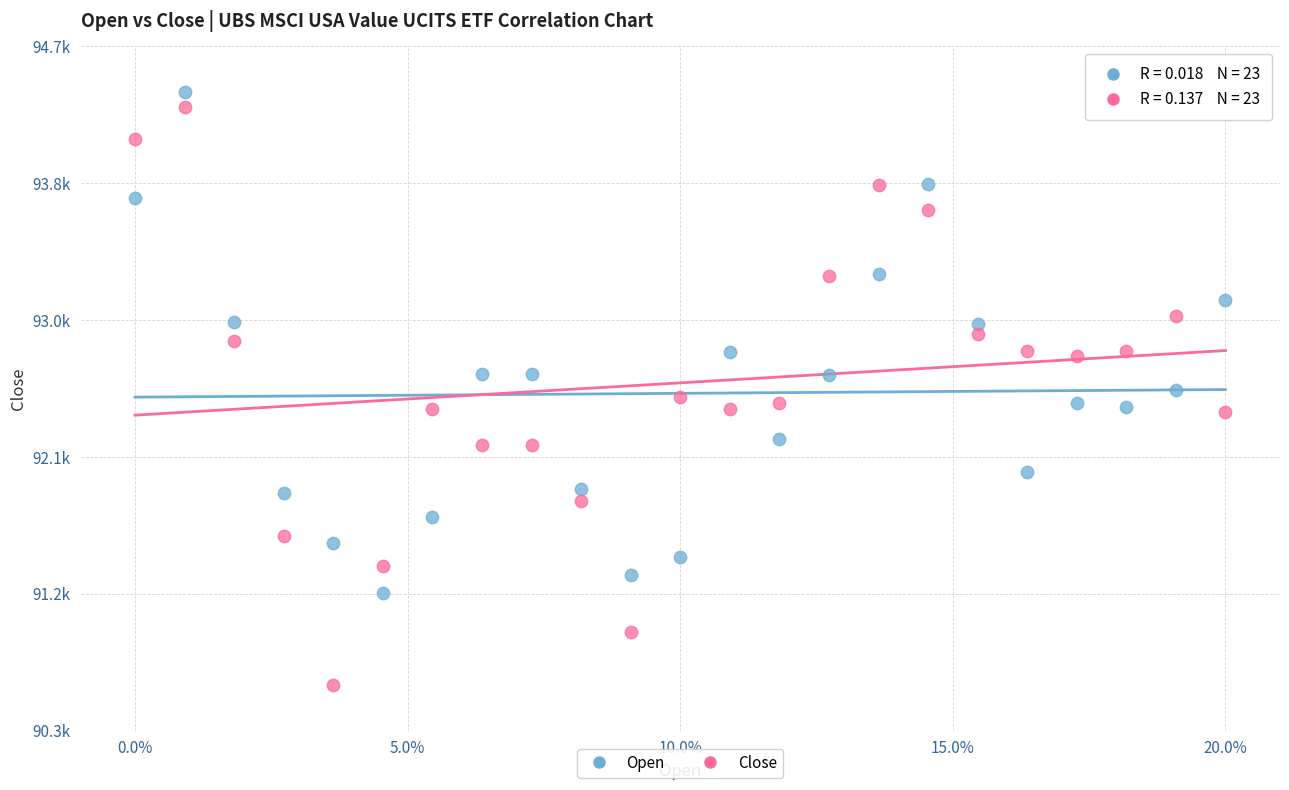

Which series reaches the minimum Y coordinate?

Close